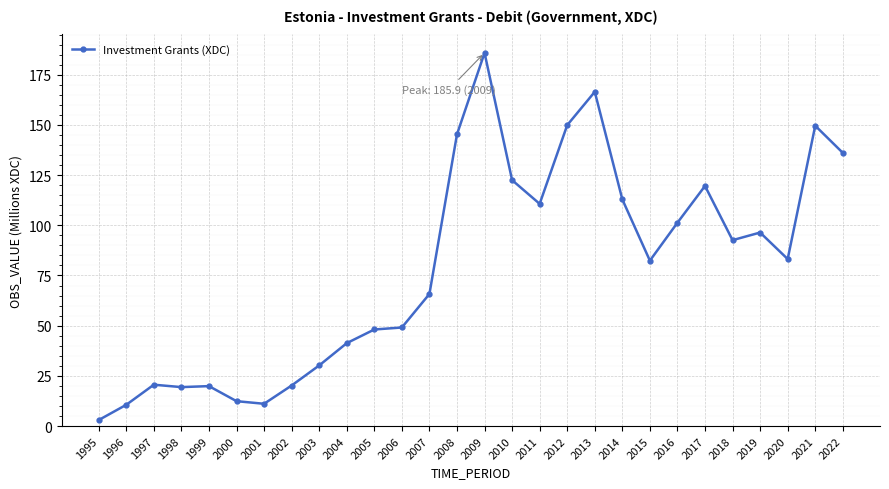

What value does the data have at 2022?

136.1